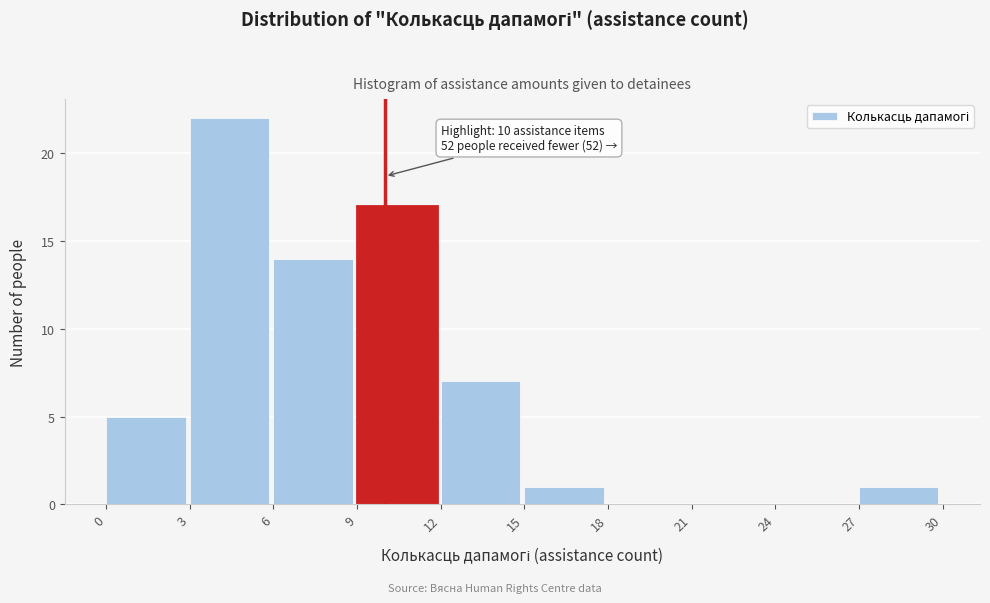

Which range on the x-axis has the tallest bar?

3 to 6